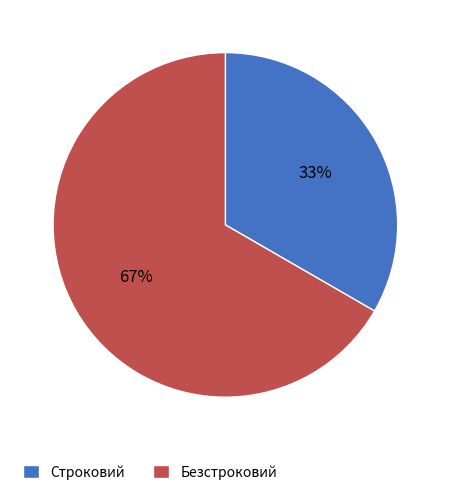

Which slice represents more than half of the pie?

Безстроковий